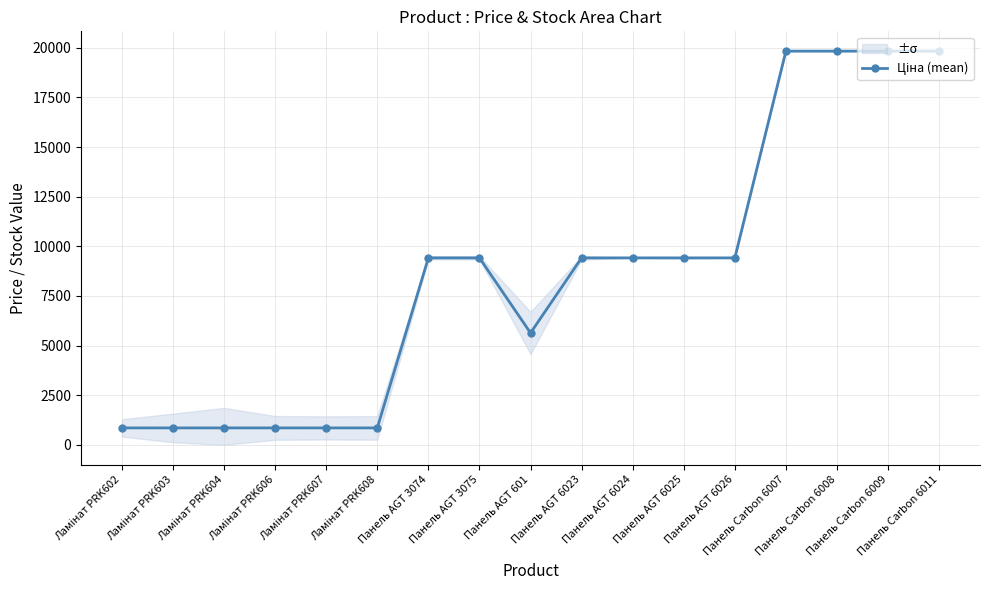

What is the difference between the values at Панель AGT 3075 and Ламінат PRK603?

8563.4